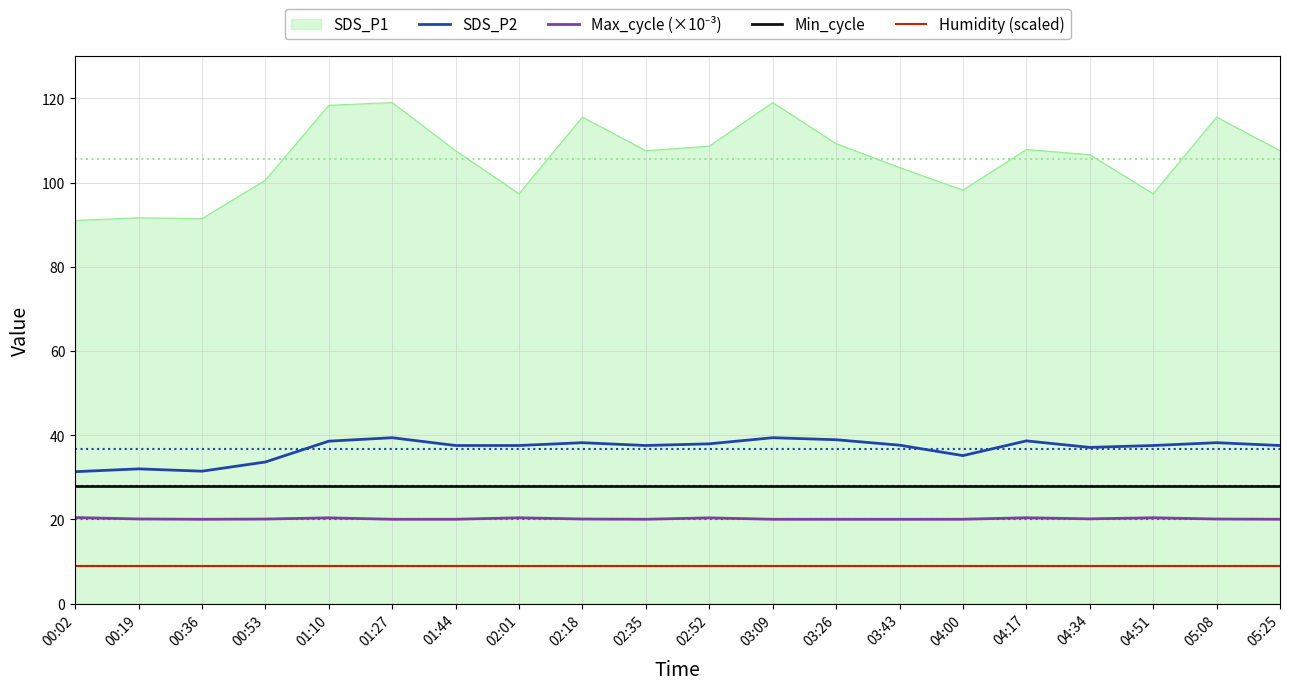

Which series has the widest spread of values?

SDS_P1